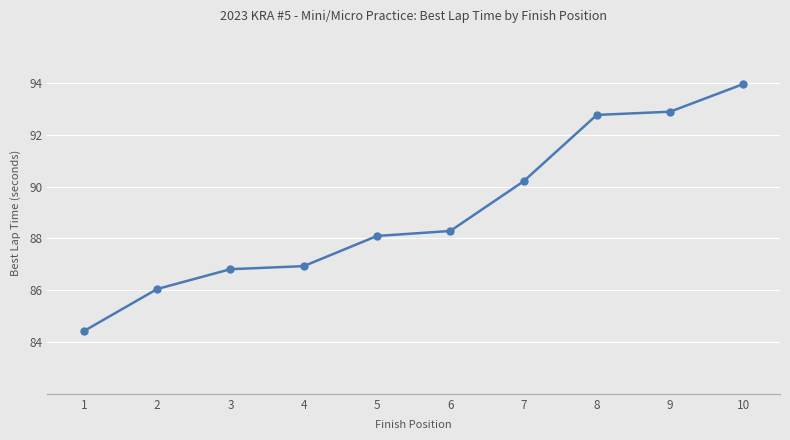

What is the smallest value displayed?

84.4